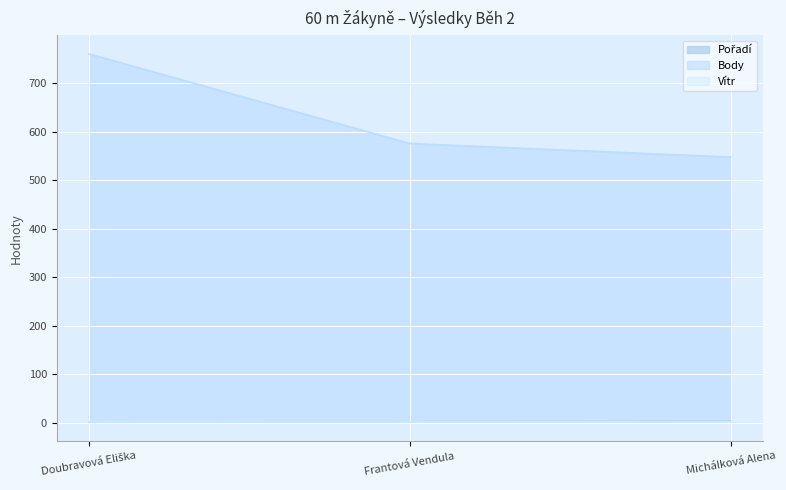

Which series has the largest range (max minus min)?

Body